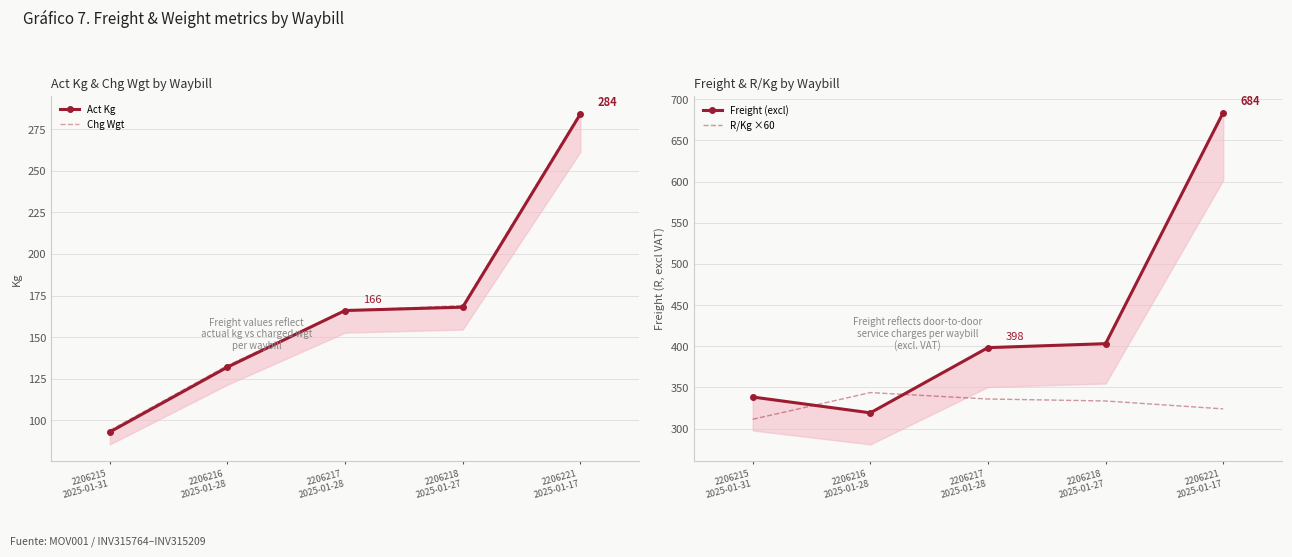

At which category does R/Kg ×60 reach its first local peak?

2206216
2025-01-28